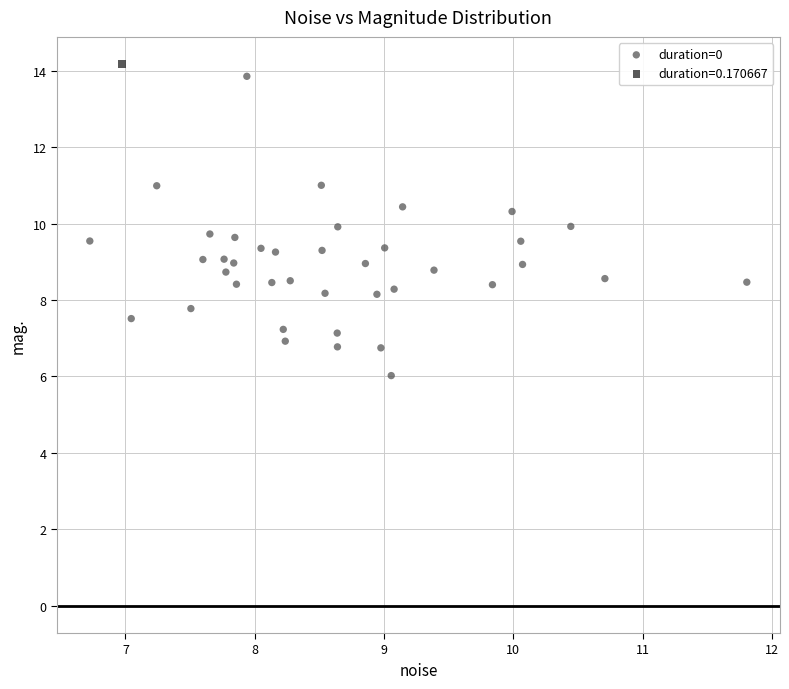

What are all the series names shown in the legend?

duration=0, duration=0.170667